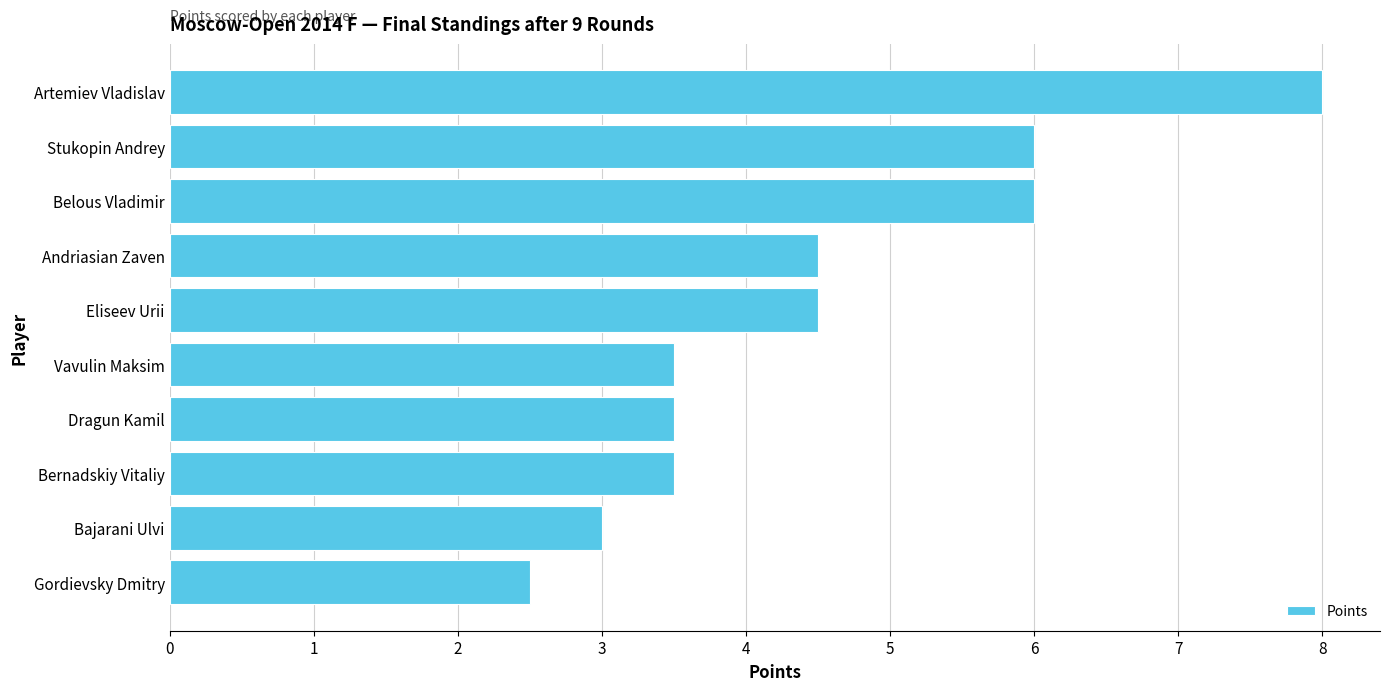

Reading top to bottom, extract all data points from this chart.

Artemiev Vladislav=8.0	Stukopin Andrey=6.0	Belous Vladimir=6.0	Andriasian Zaven=4.5	Eliseev Urii=4.5	Vavulin Maksim=3.5	Dragun Kamil=3.5	Bernadskiy Vitaliy=3.5	Bajarani Ulvi=3.0	Gordievsky Dmitry=2.5